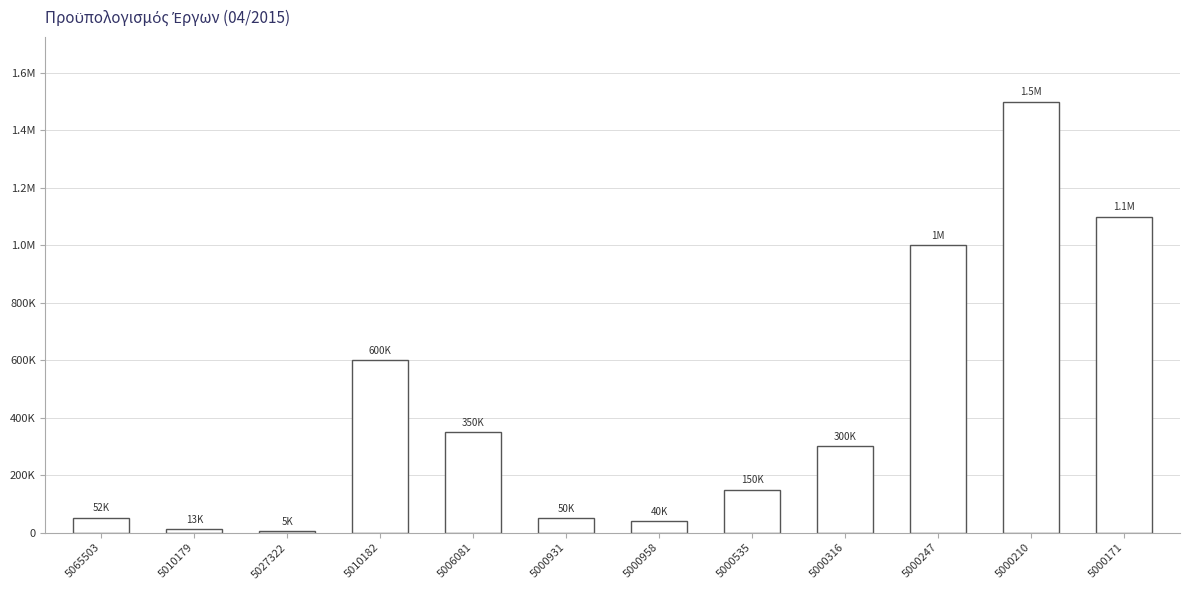

What is the minimum value shown in the chart?

5000